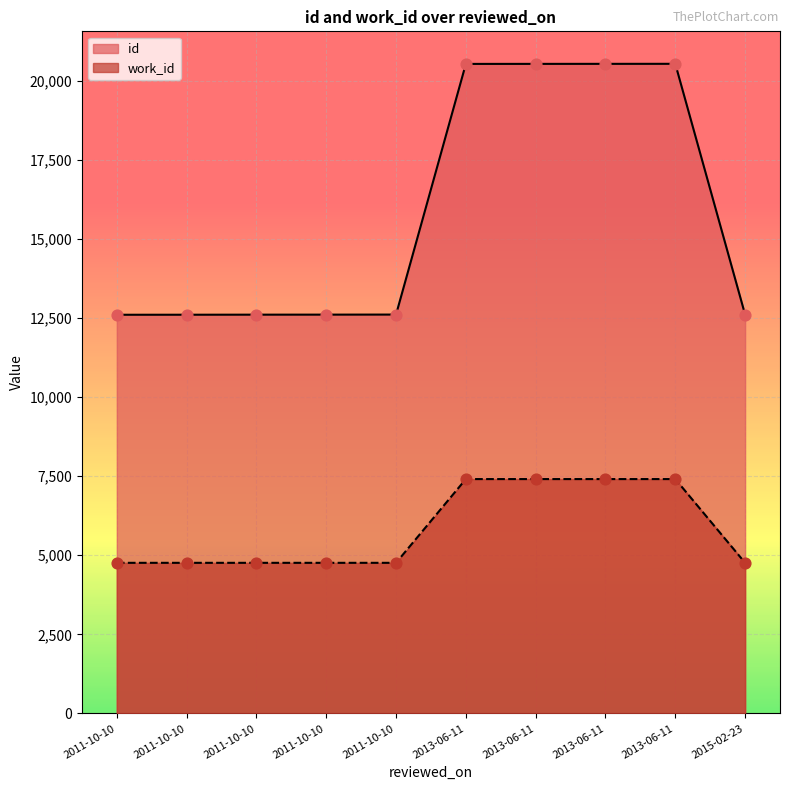

Which series contains the lowest Y value?

work_id